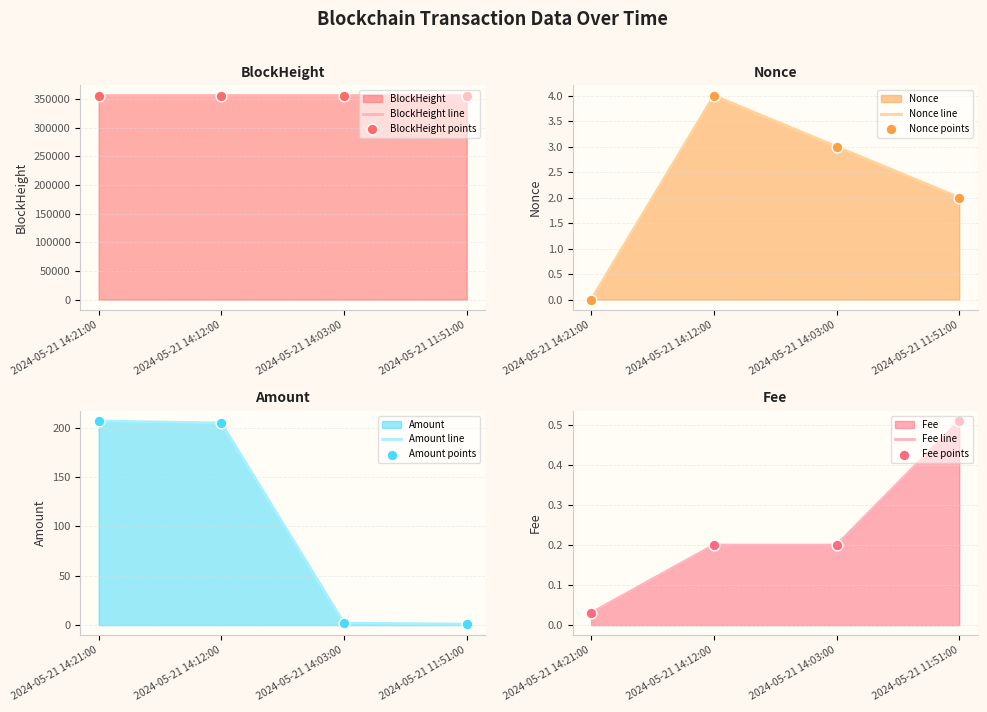

Is the value of Fee at 2024-05-21 14:21:00 greater than the value of Nonce at 2024-05-21 11:51:00?

No